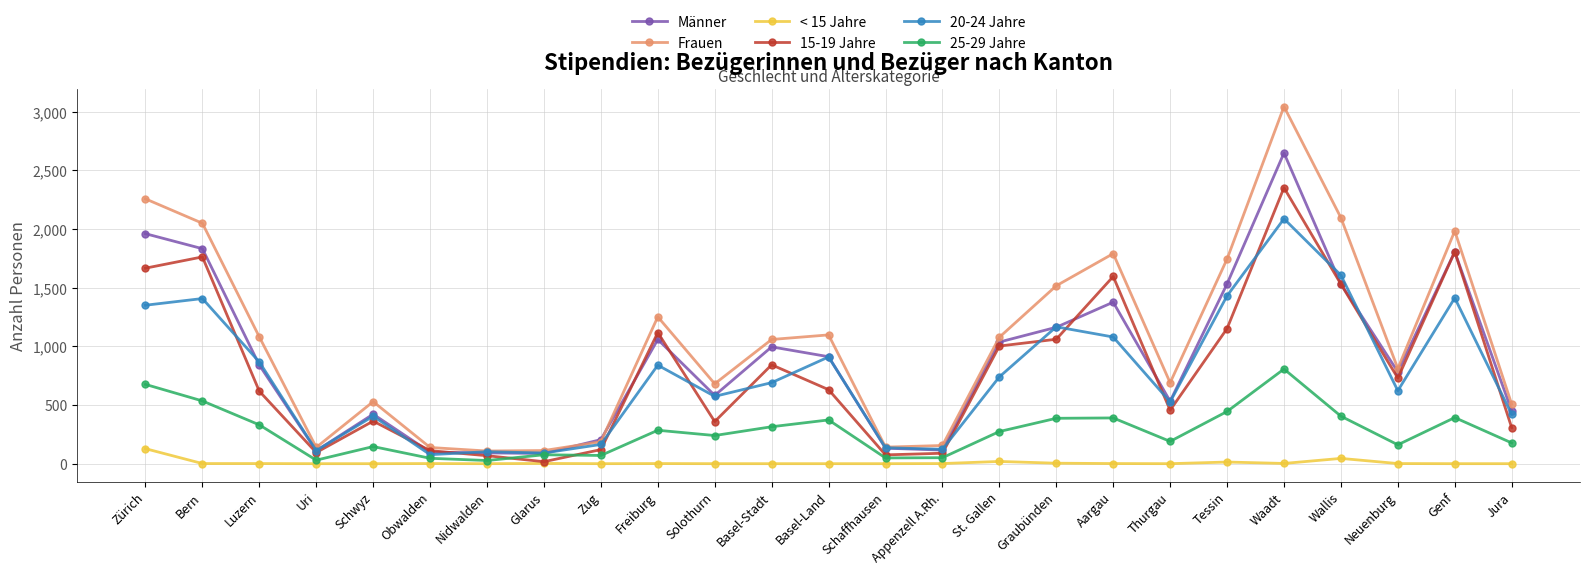

At which category is the sum across all series the highest?

Waadt